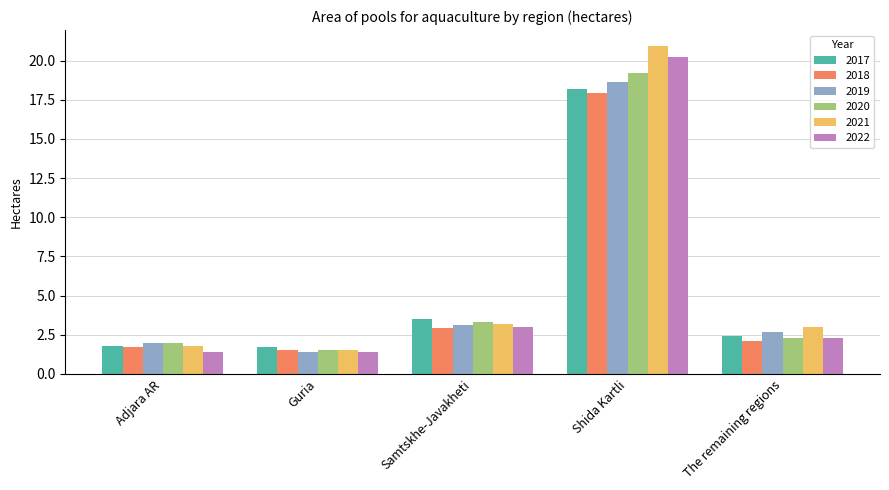

The value of 2021 at The remaining regions is 3.0. True or false?

True